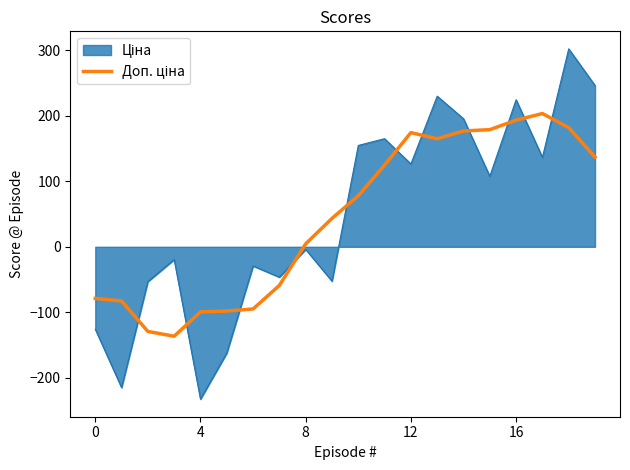

What is the maximum value shown in the chart?

301.9